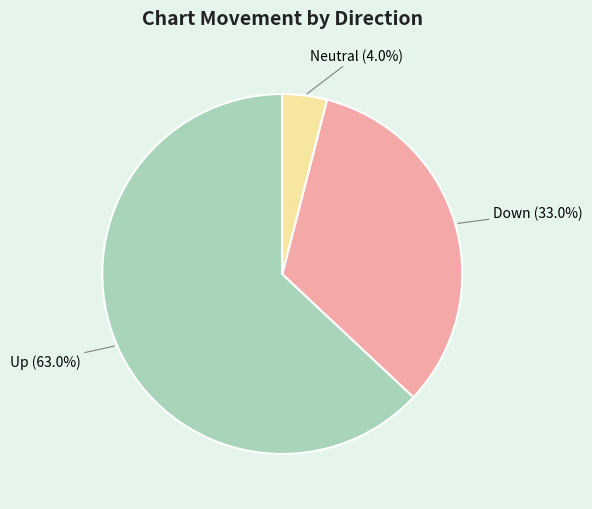

How many slices are in this pie chart?

3